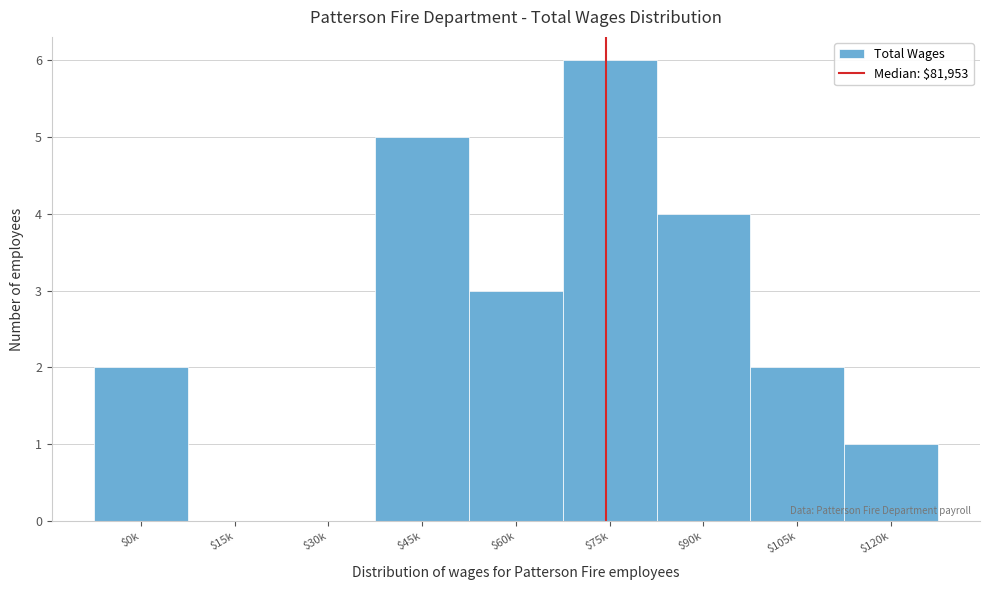

What is the approximate value at $75k?

6